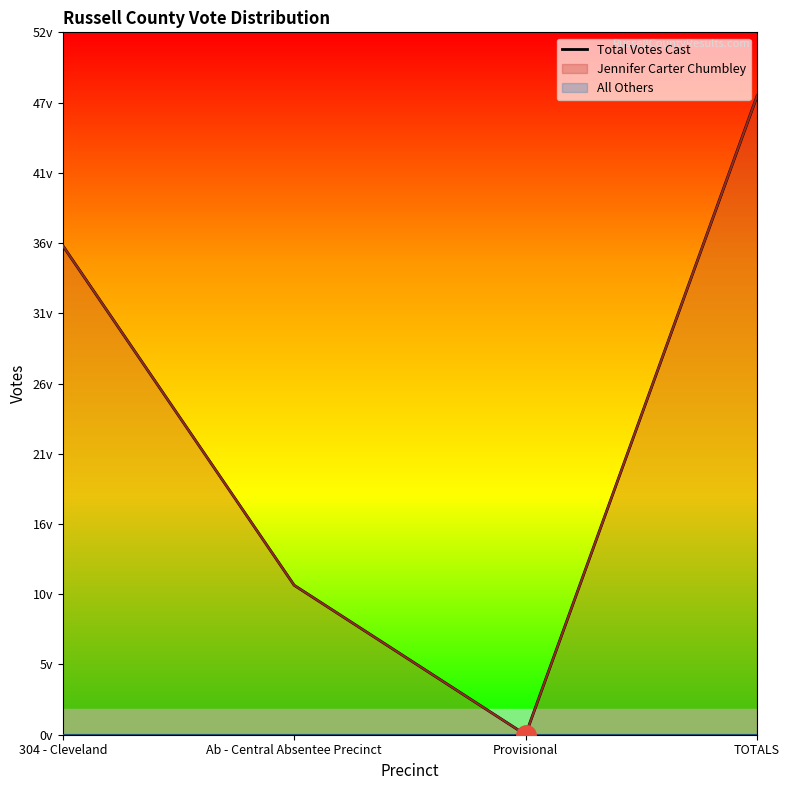

What value does the data have at TOTALS?

47